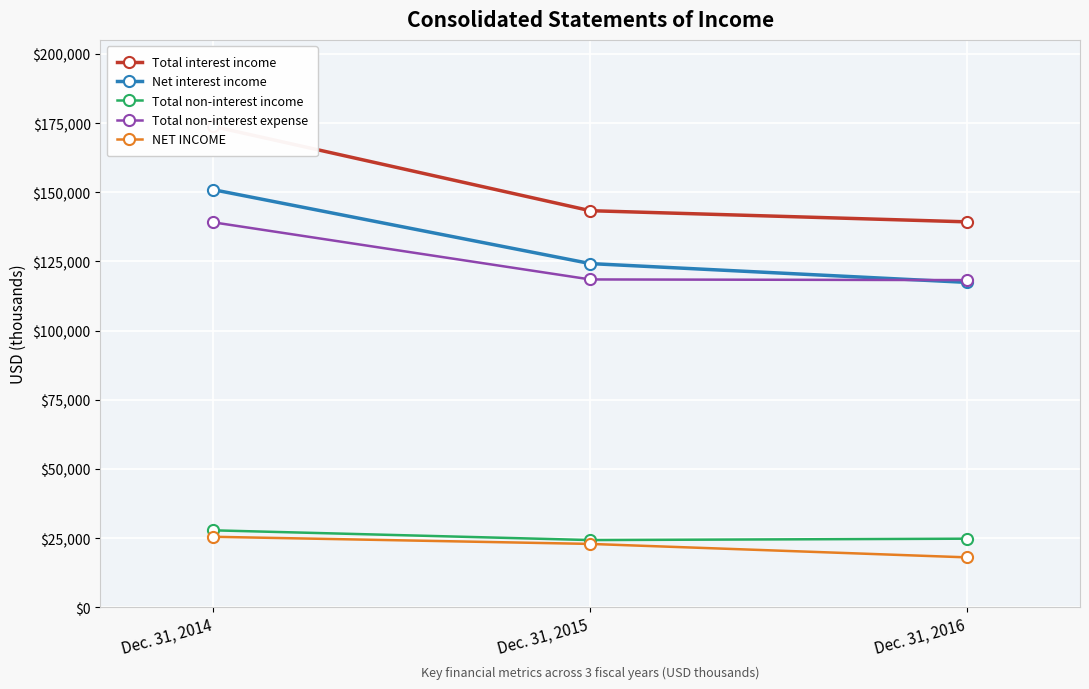

What is the value of the Total interest income point at the 3rd from the left?

139305